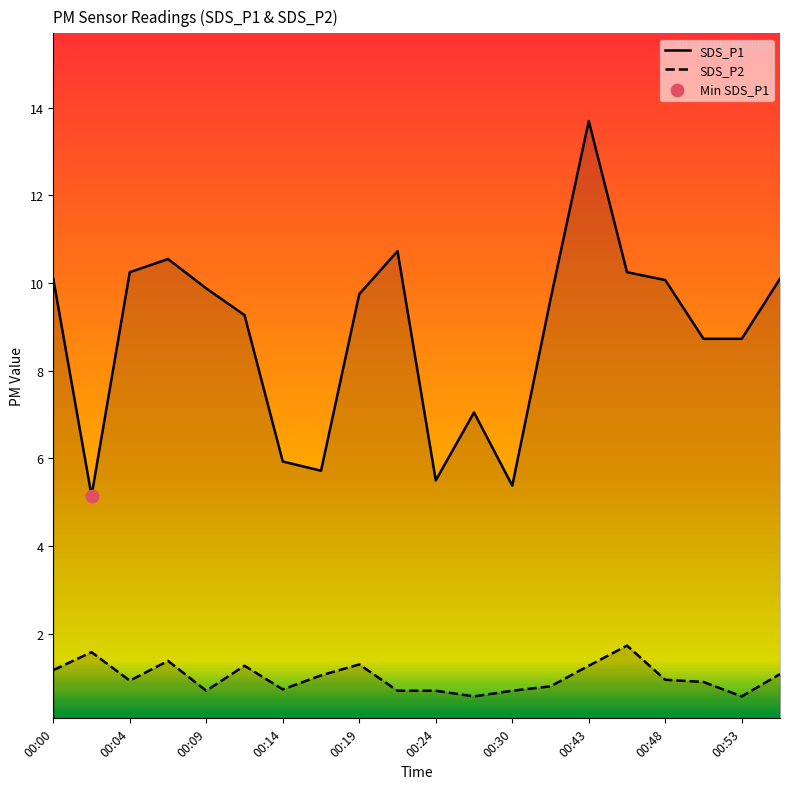

What are all the series names shown in the legend?

SDS_P1, SDS_P2